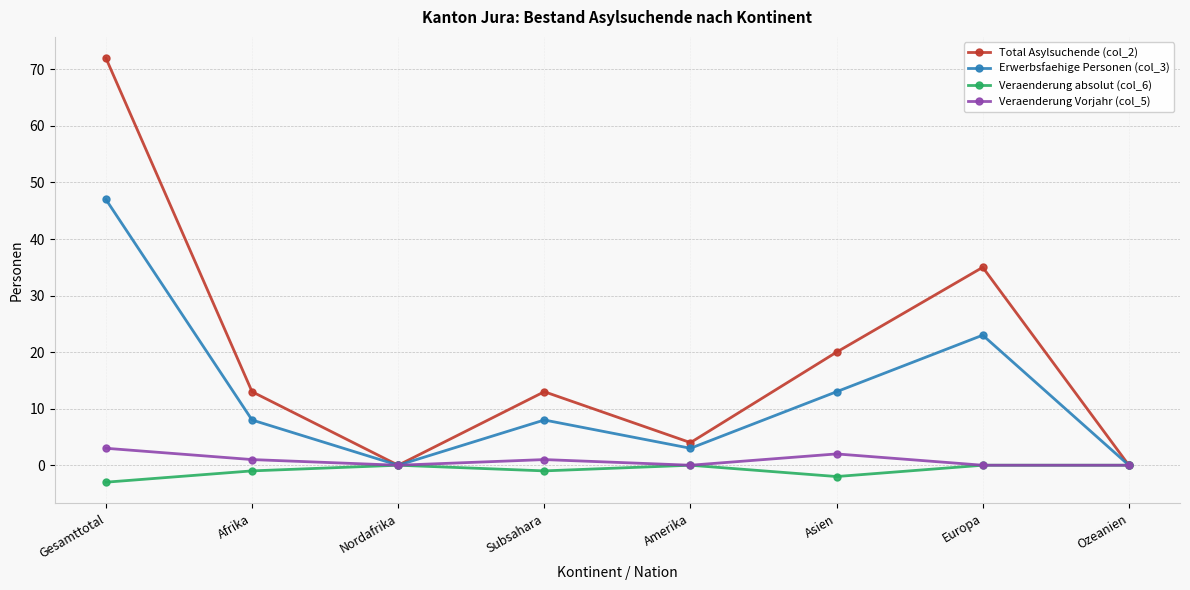

At which category is the sum across all series the highest?

Gesamttotal